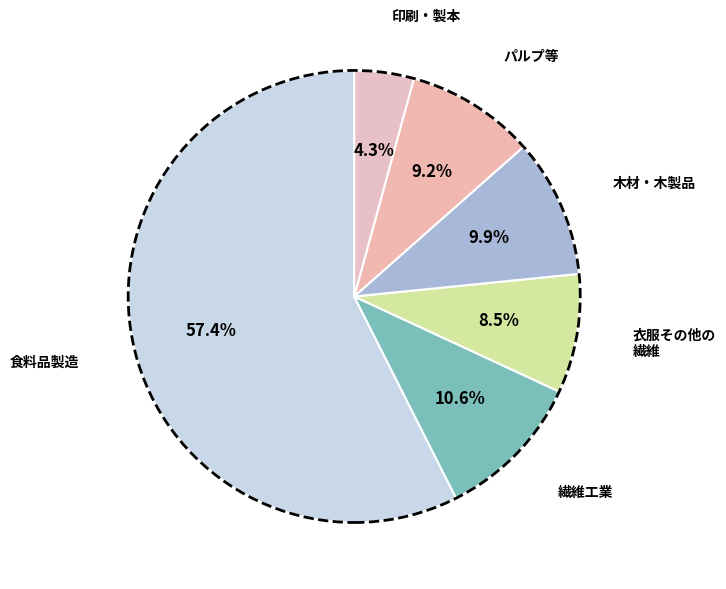

Rank the categories by value from highest to lowest.

食料品製造, 繊維工業, 木材・木製品, パルプ等, 衣服その他の繊維, 印刷・製本